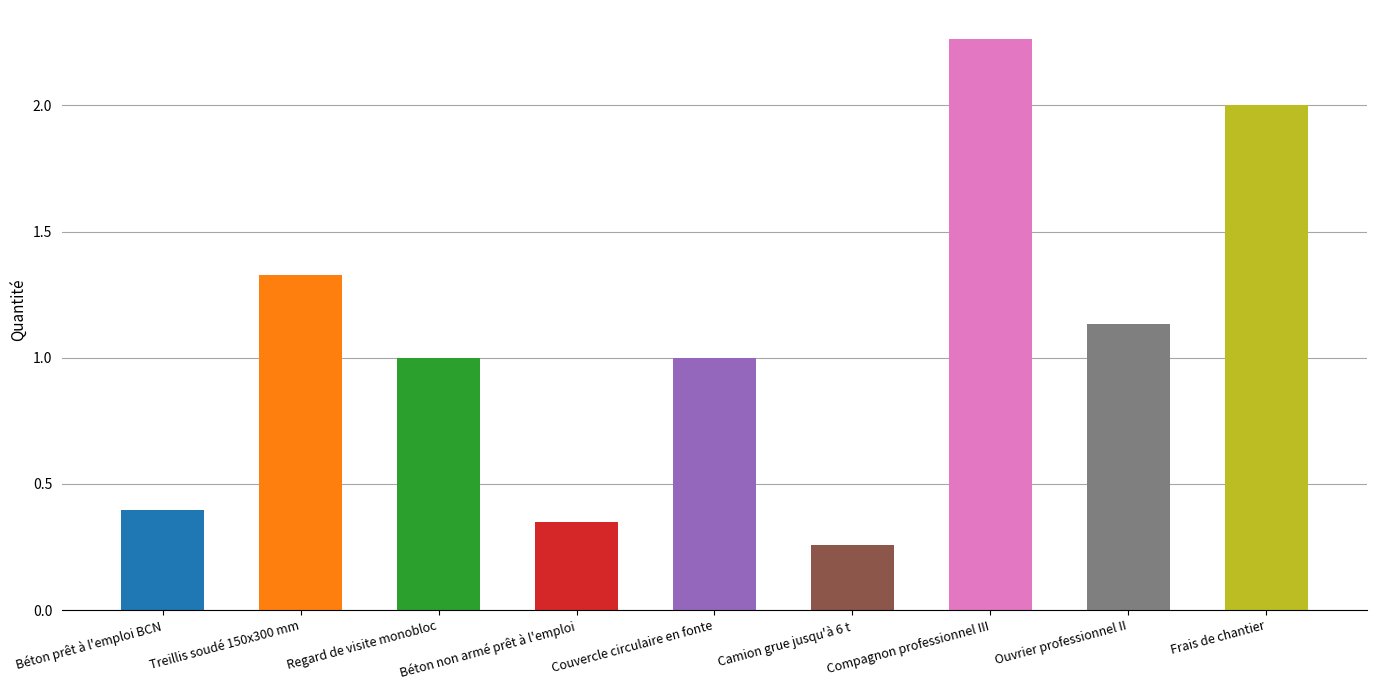

Is it true that the value at Ouvrier professionnel II is 0.7?

False